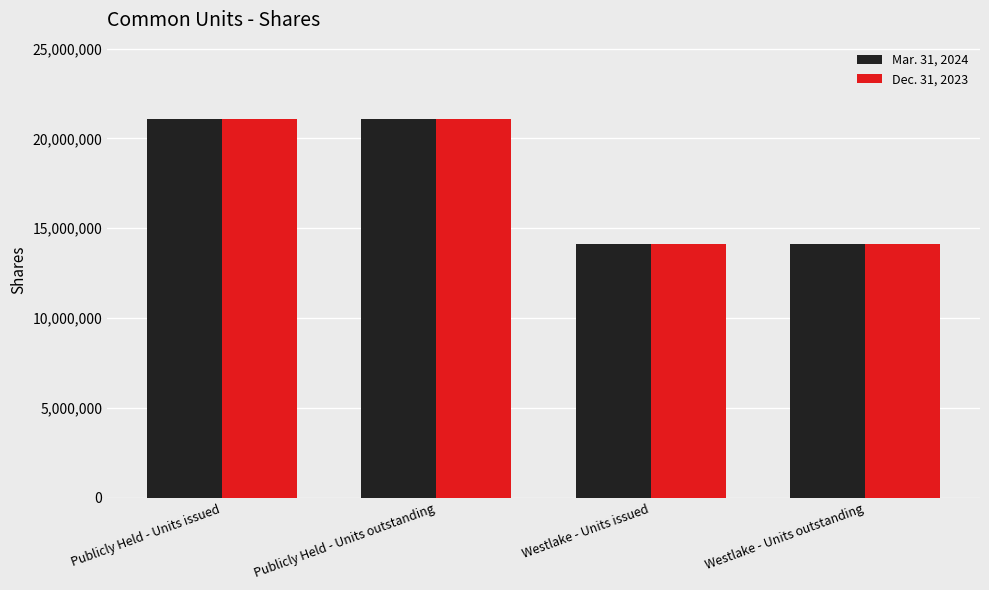

True or false: Mar. 31, 2024 has a value of 21105904 at Publicly Held - Units issued.

True